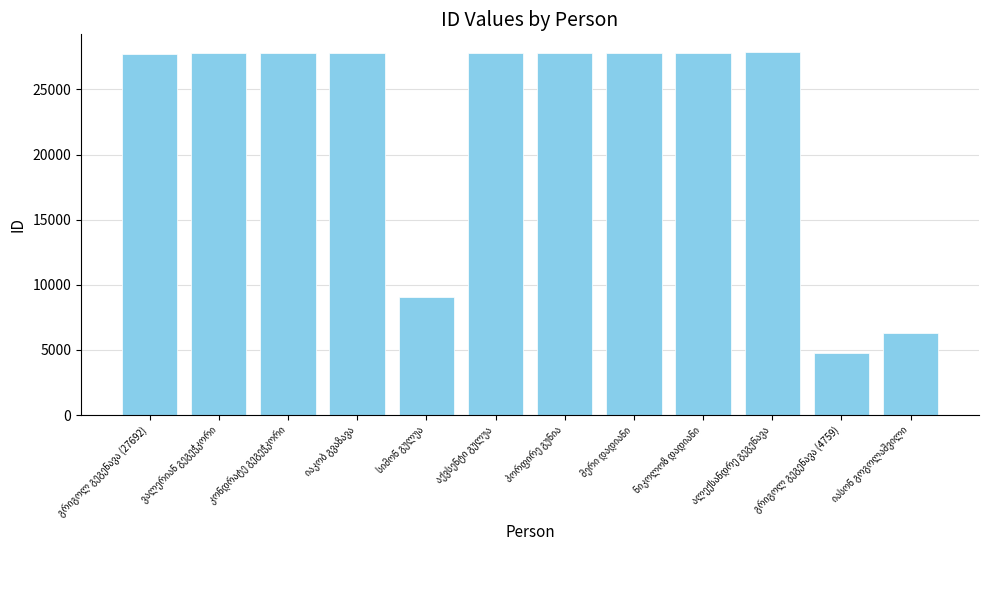

What is the maximum value shown in the chart?

27841